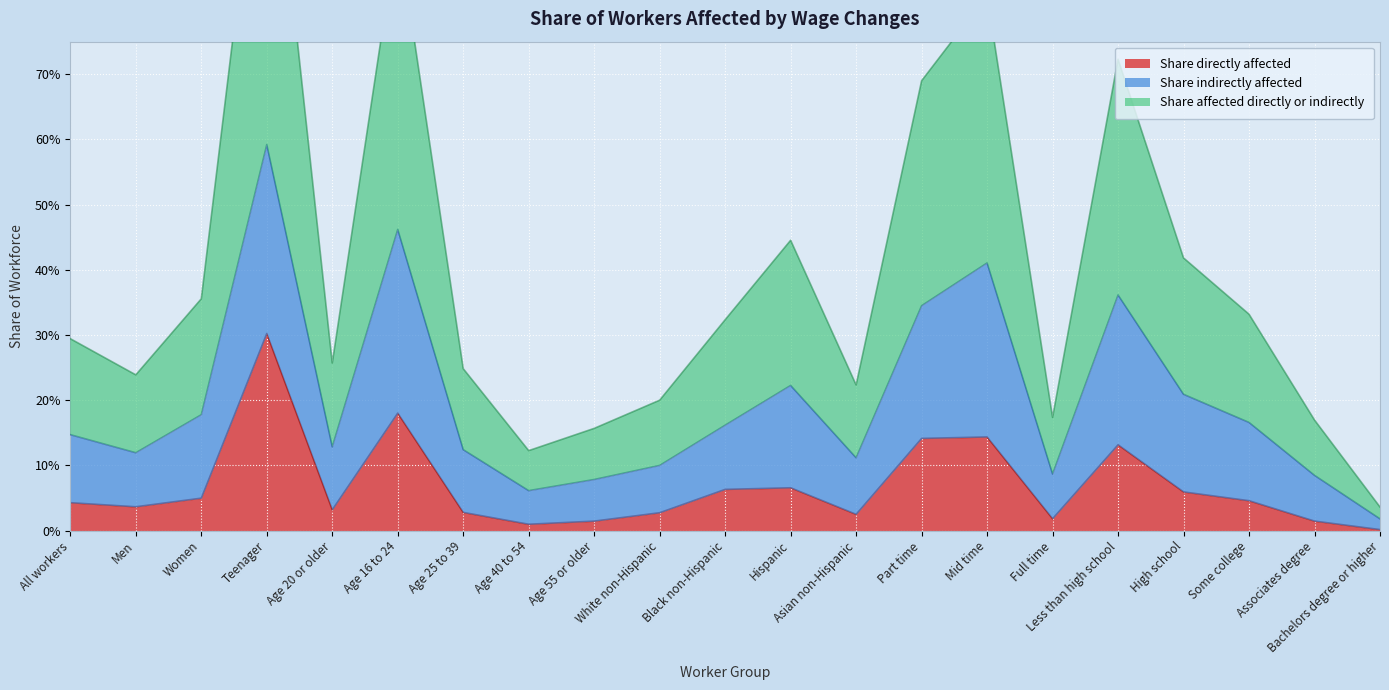

What are all the series names shown in the legend?

Share directly affected, Share indirectly affected, Share affected directly or indirectly